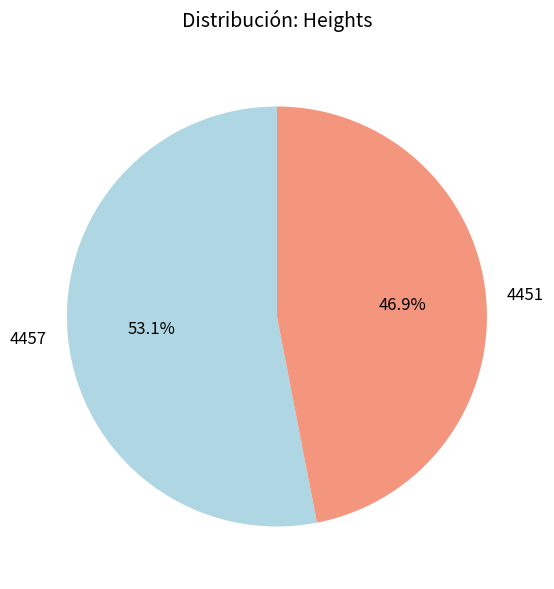

Does 4451 account for over 50% of the chart?

No